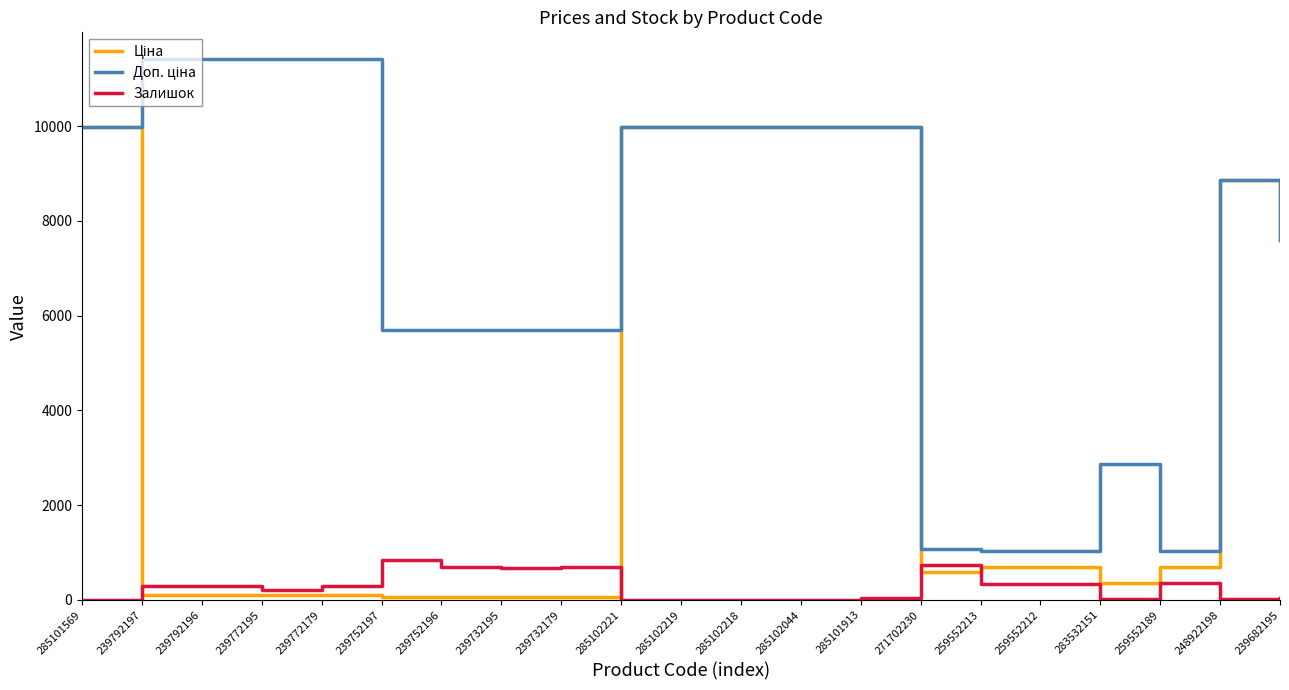

What is the spread (max minus min) of values at 259552213?

693.6